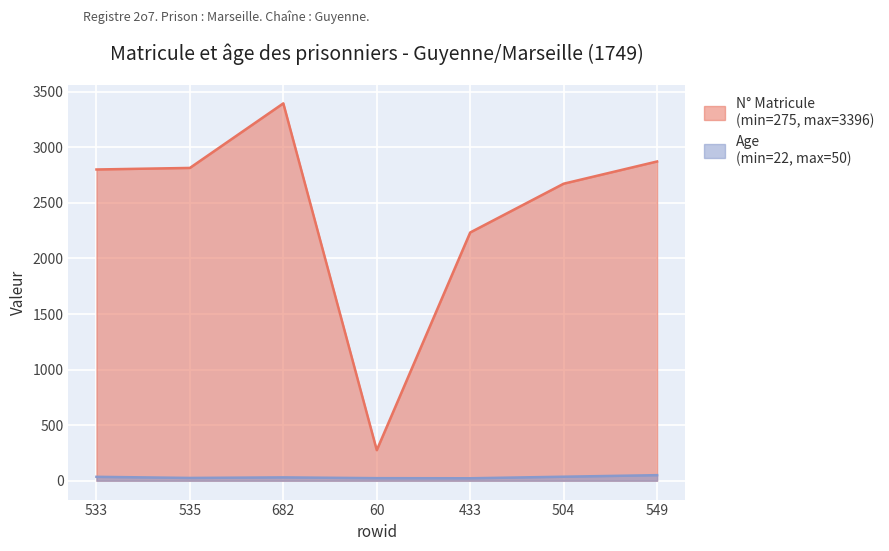

List the series in order of their peak value, highest first.

N°_Matricule, Age